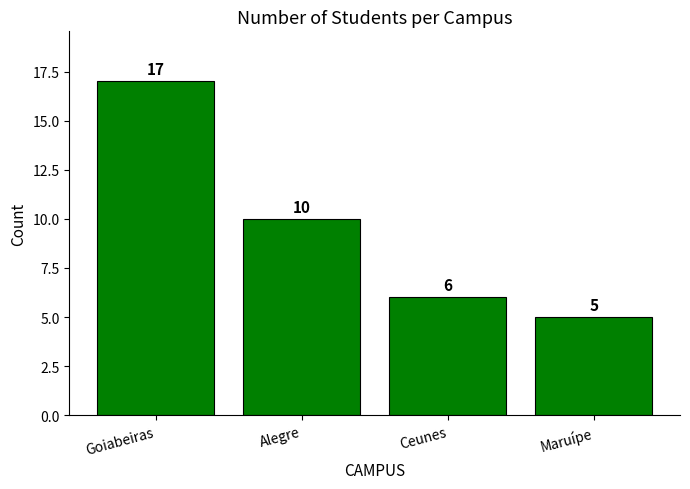

Which label corresponds to the largest value in the chart?

Goiabeiras